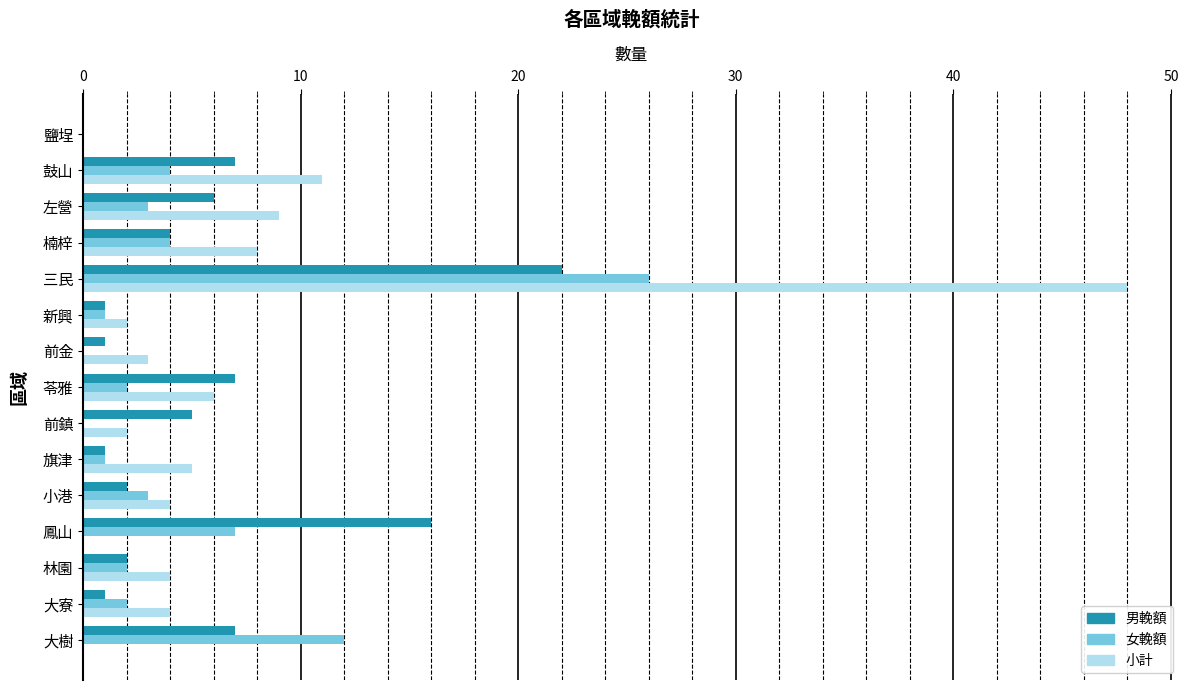

What is the sum of all 小計 values?

106